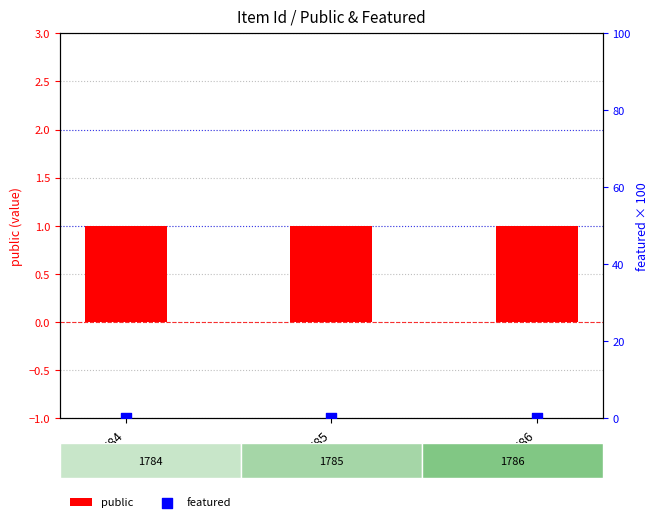

What is the total value across all series at 1786?

1